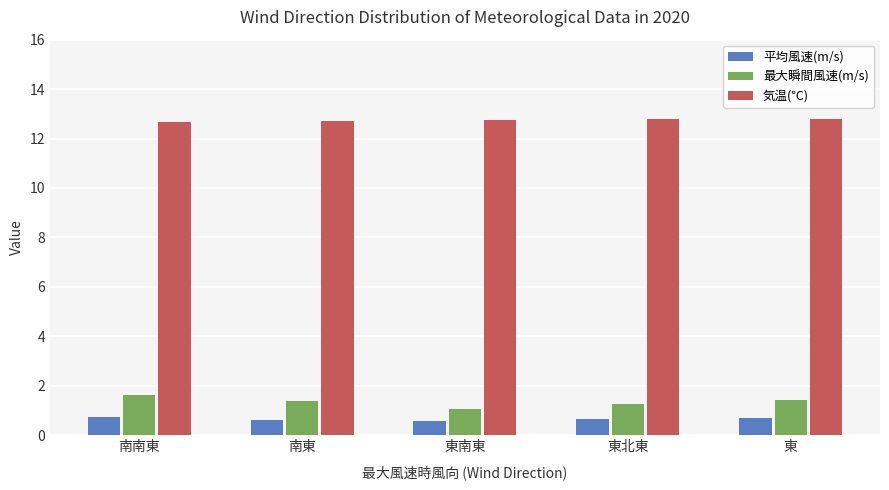

What is the difference between the highest and lowest values at 東?

12.1